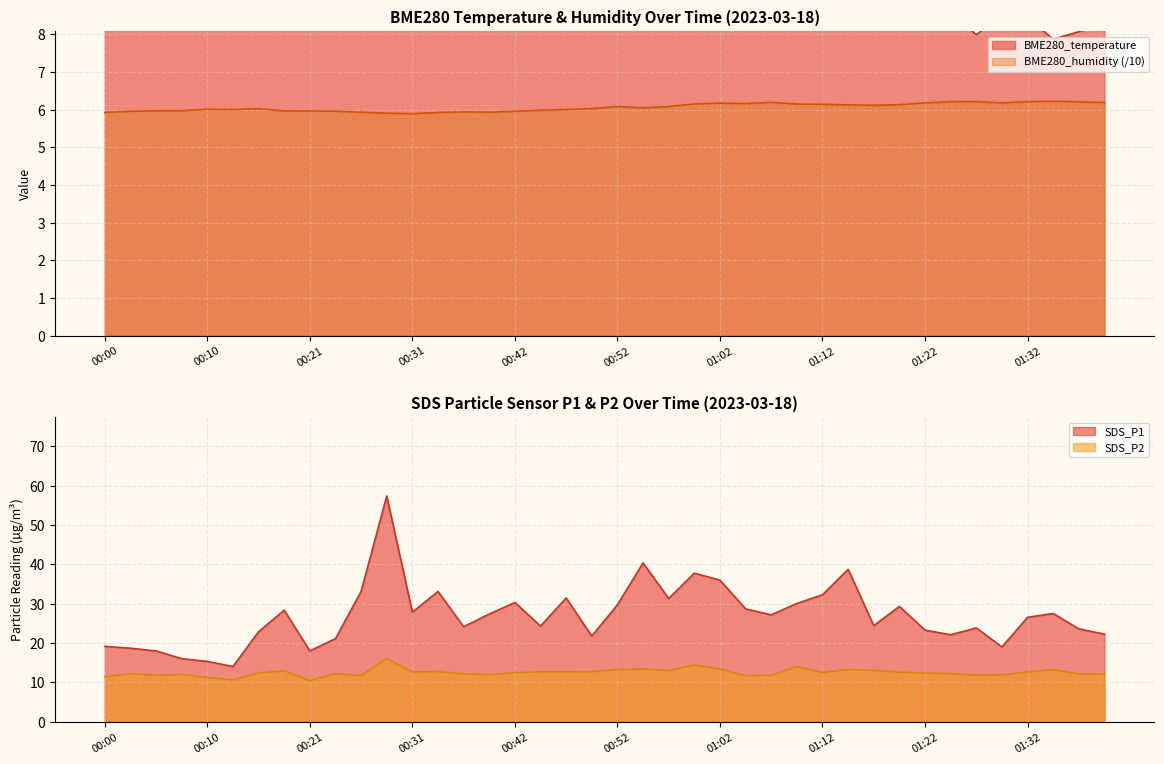

At which label does SDS_P2 reach its minimum?

00:21